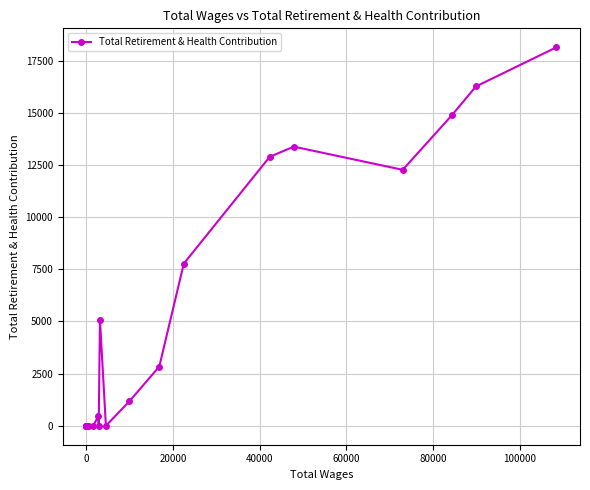

What is the greatest value displayed?

18135.9